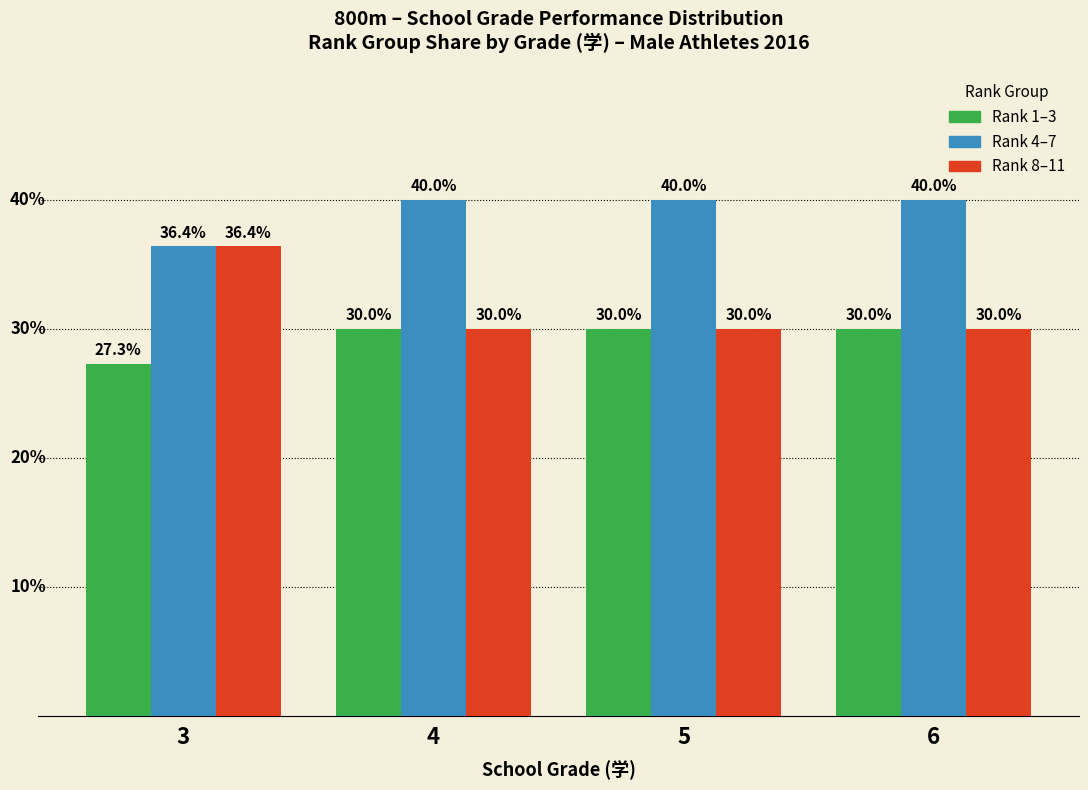

What are all the series names shown in the legend?

Rank 1–3, Rank 4–7, Rank 8–11